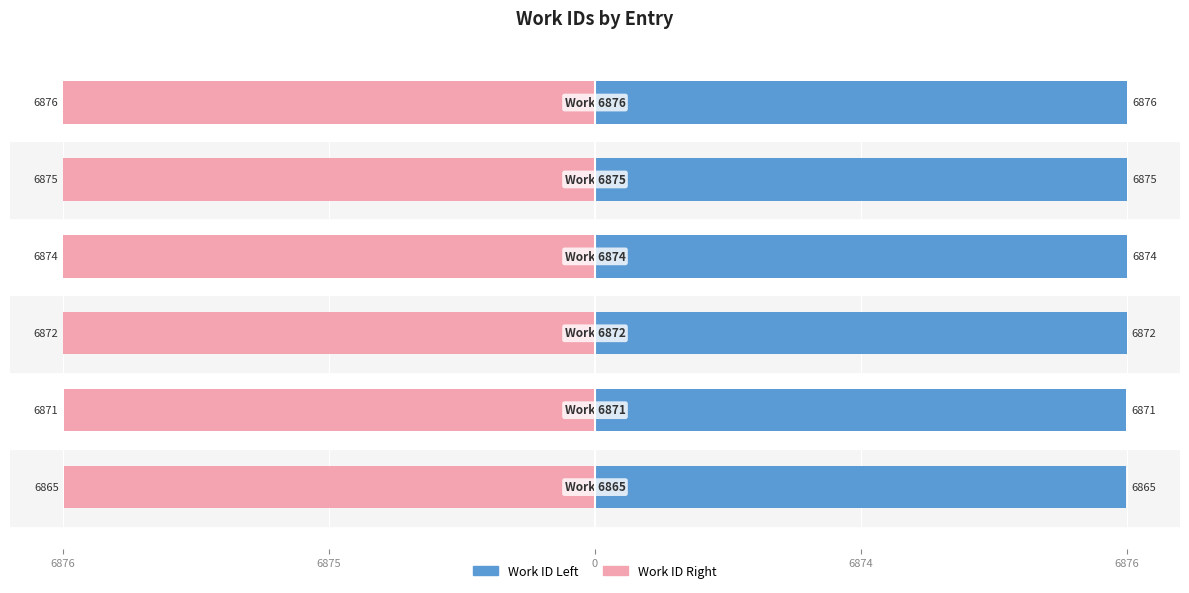

List the series in order of their peak value, highest first.

Work ID Left, Work ID Right